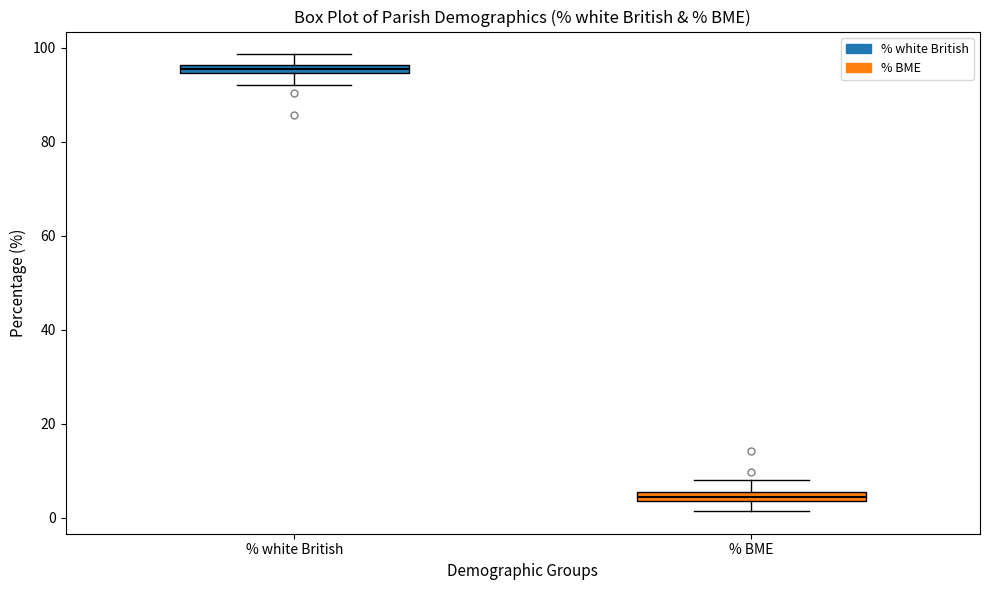

Which box has the highest median line?

% white British